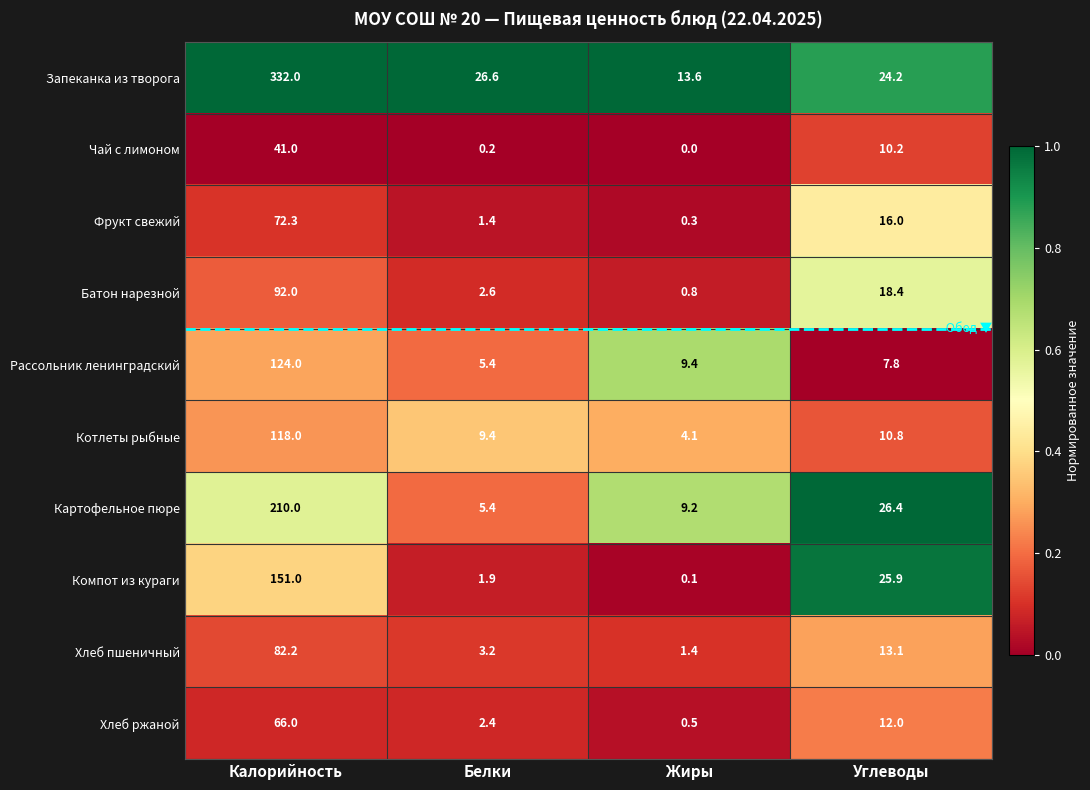

True or false: Рассольник ленинградский has a value of 5.4 at Белки.

True